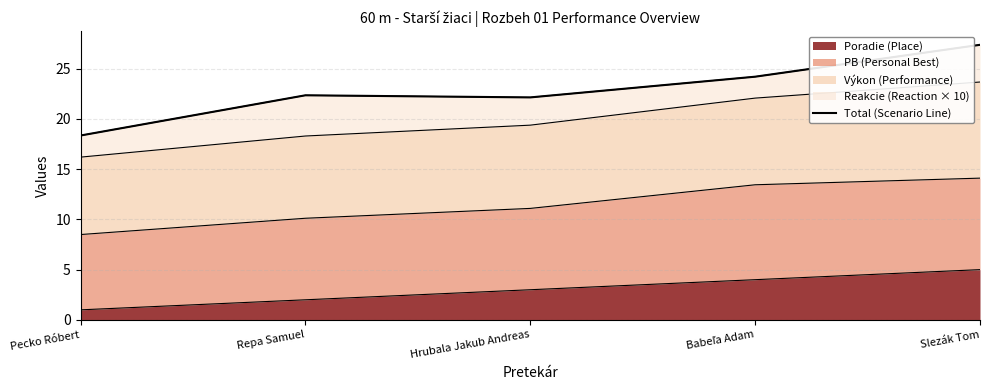

What is the value of the 4th point from the left?

24.2